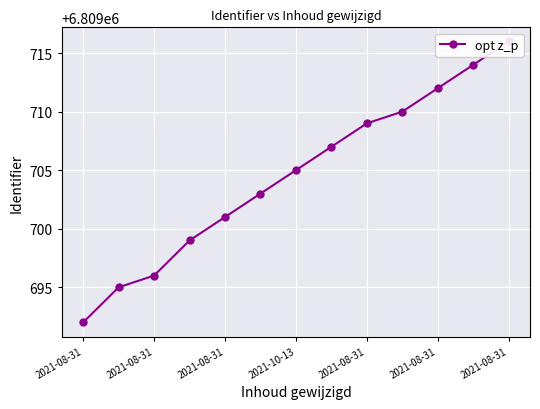

What is the value of the 2nd point from the left?

6809692